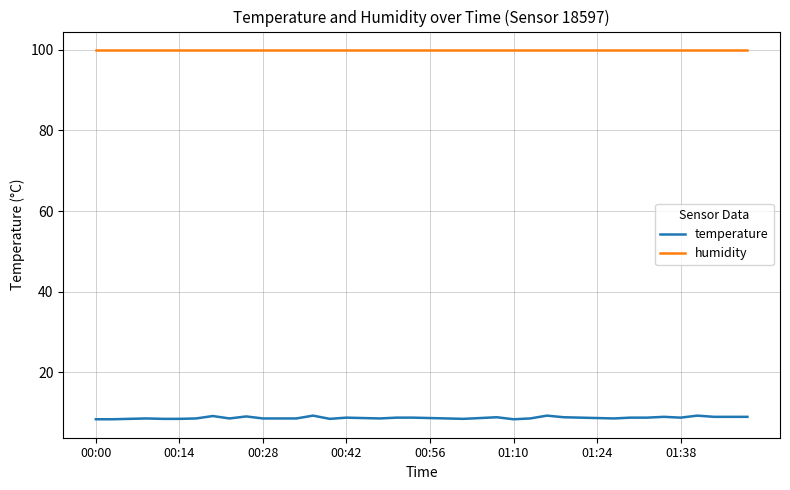

Which series has the widest spread of values?

temperature